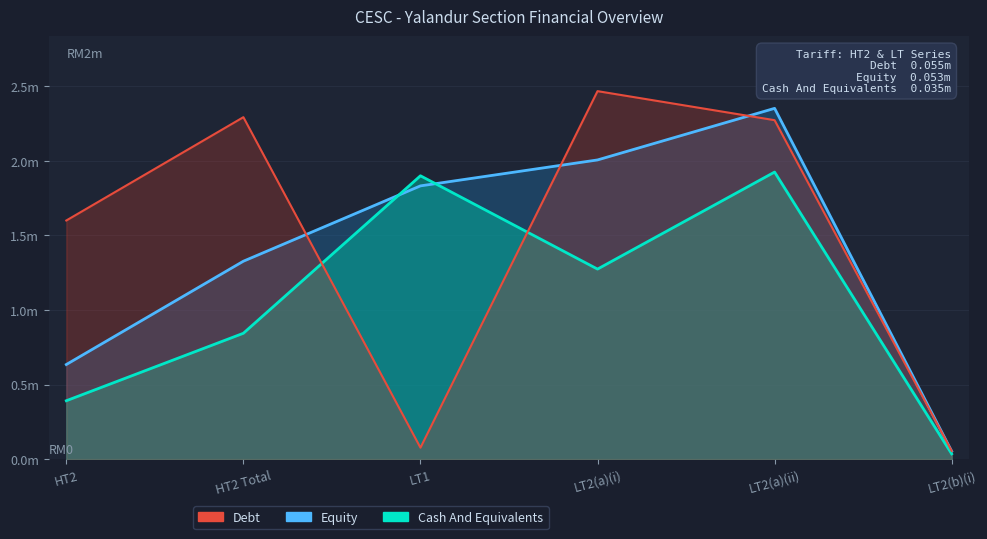

At which label is Cash And Equivalents closest to 0?

LT2(b)(i)